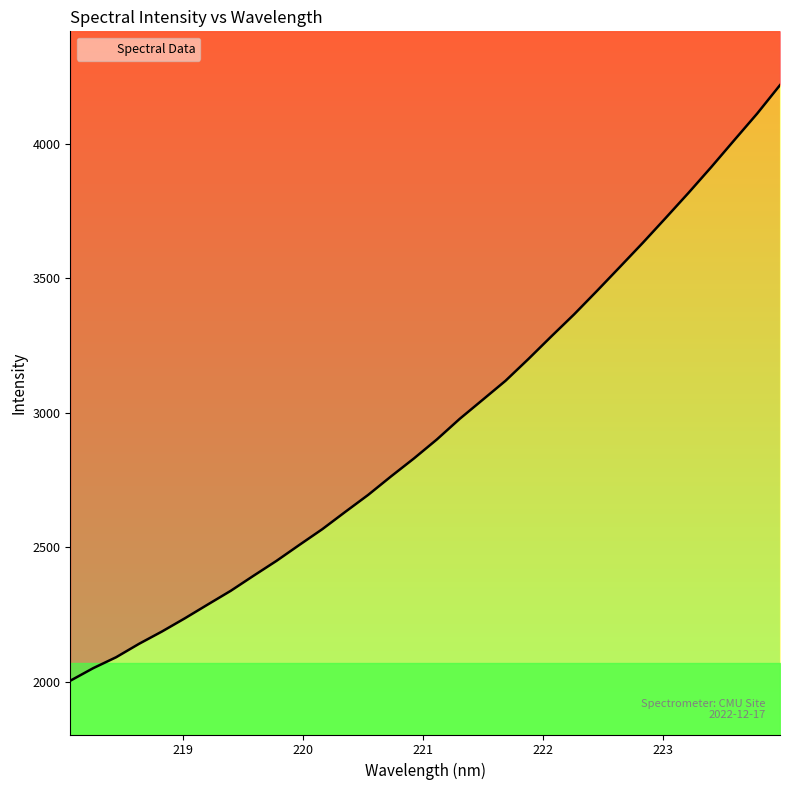

List the labels in order of value, largest first.

223.9802, 223.7895, 223.5987, 223.408, 223.2172, 223.0264, 222.8355, 222.6447, 222.4538, 222.263, 222.0721, 221.8812, 221.6902, 221.4993, 221.3083, 221.1174, 220.9264, 220.7354, 220.5444, 220.3533, 220.1623, 219.9712, 219.7801, 219.589, 219.3979, 219.2067, 219.0156, 218.8244, 218.6332, 218.442, 218.2508, 218.0596